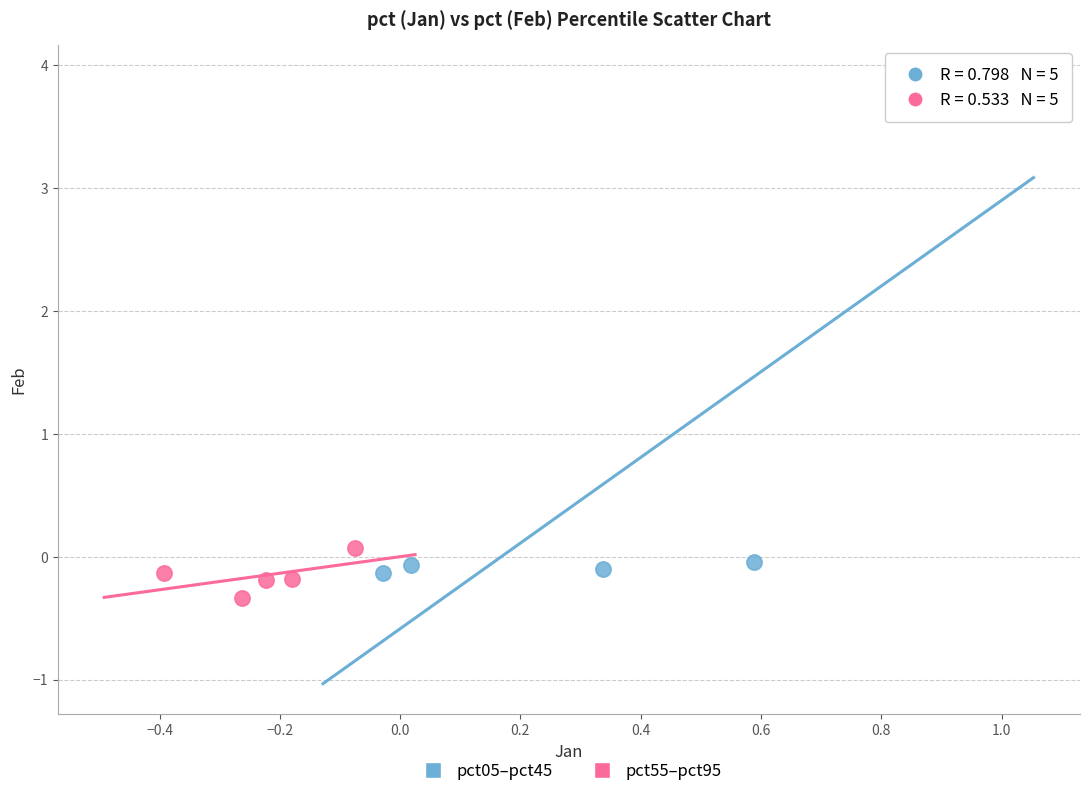

Which series reaches the maximum Y coordinate?

pct05–pct45